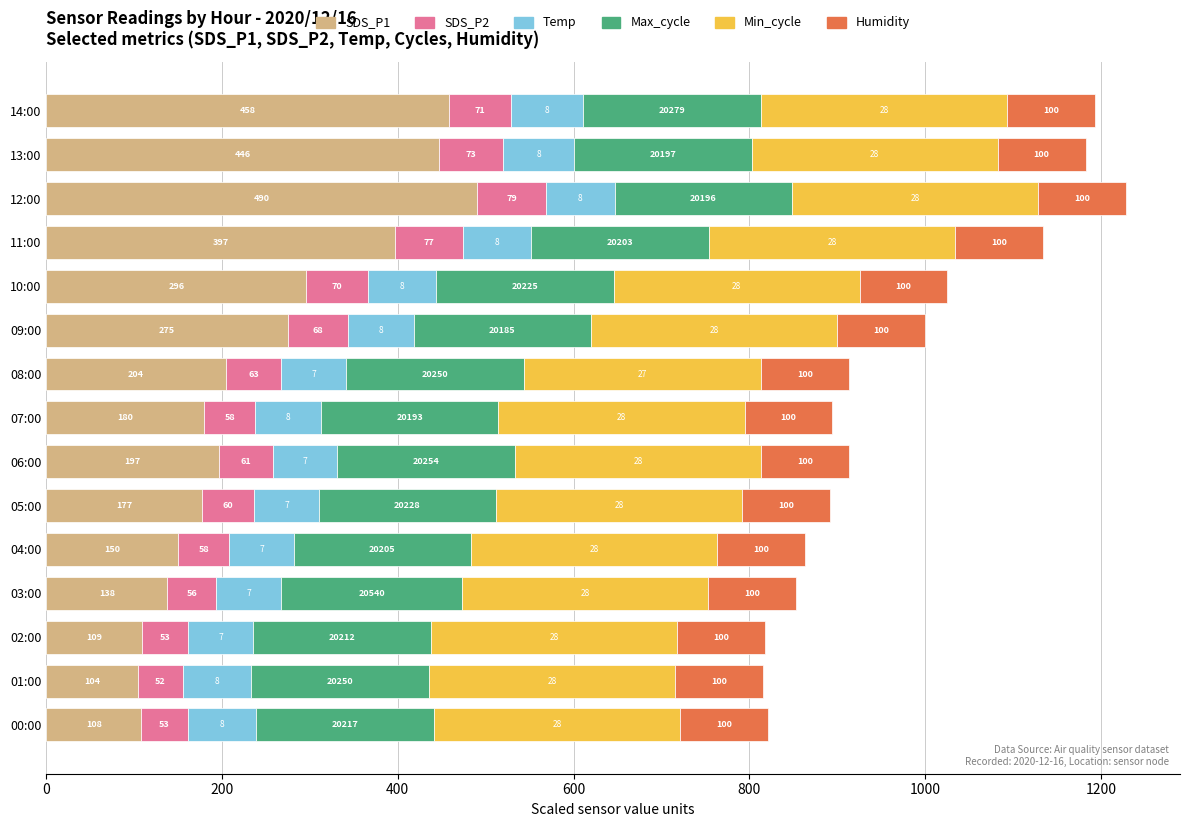

Rank the series by their maximum value, from lowest to highest.

Temp, Min_cycle, SDS_P2, Humidity, SDS_P1, Max_cycle